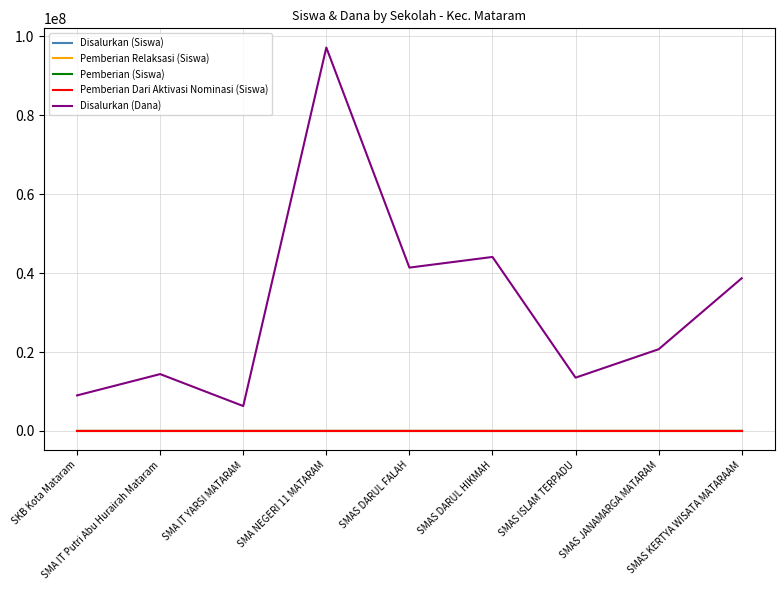

What is the greatest value displayed?

97200000